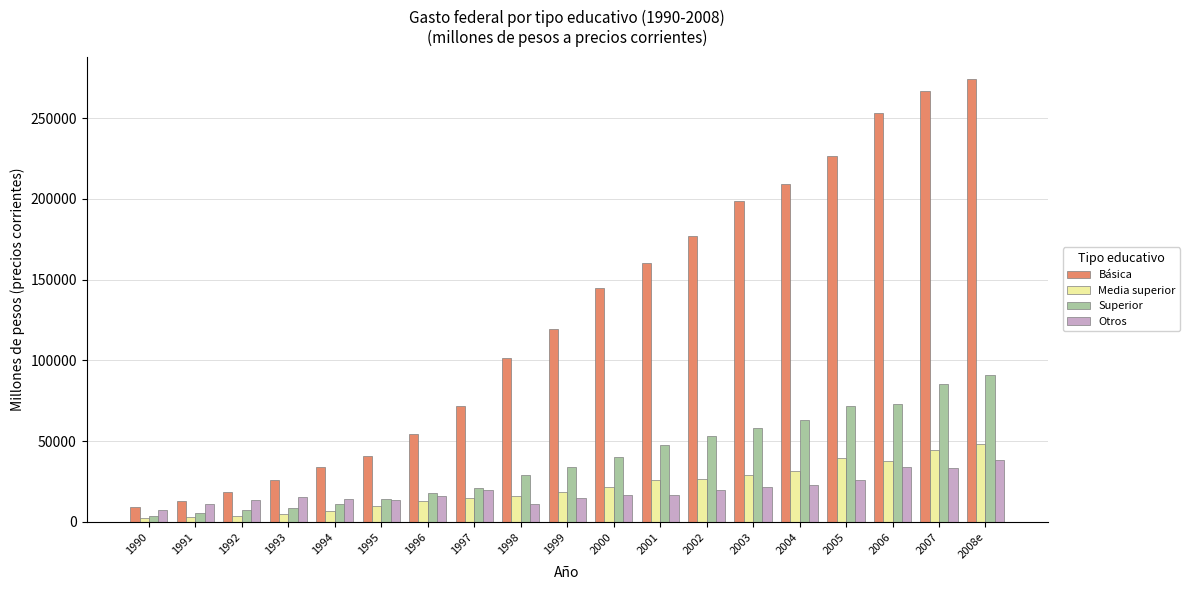

What are all the series names shown in the legend?

Básica, Media superior, Superior, Otros